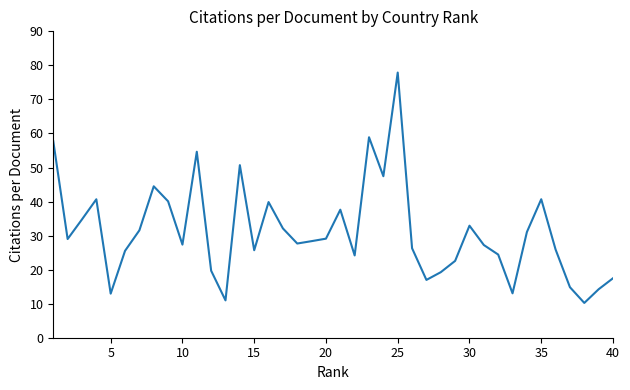

What is the greatest value displayed?

77.9